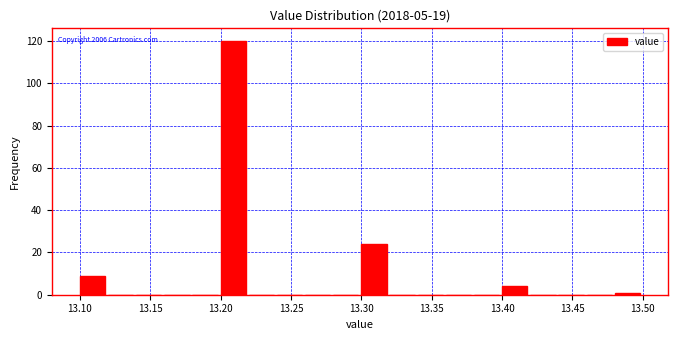

Over which range of the x-axis is the bar tallest?

13.20 to 13.22